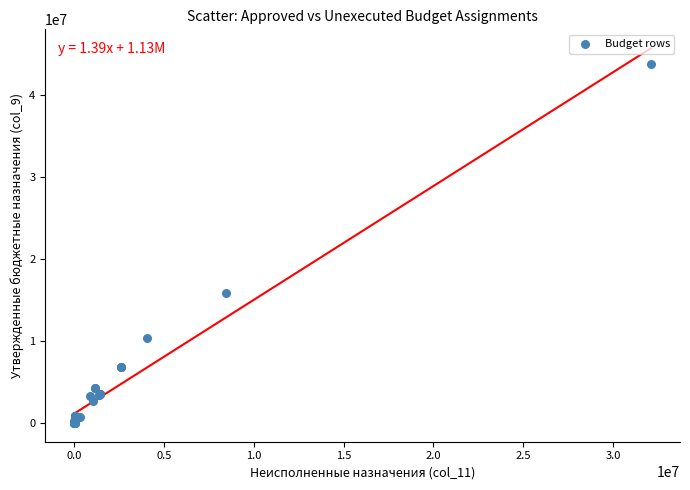

What Y value in the scatter plot is closest to 21899688?

15886295.0